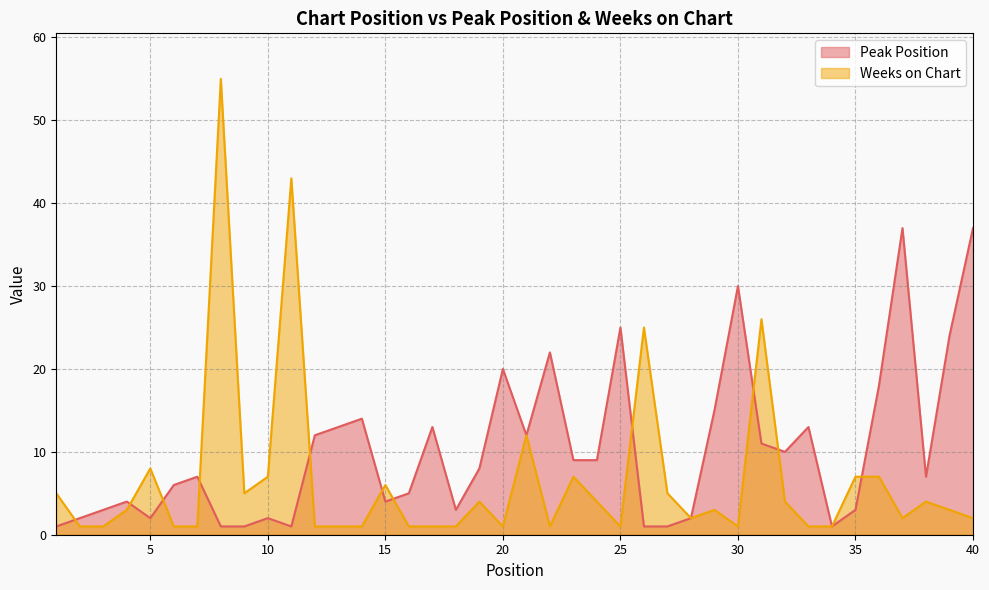

How many times do Peak Position and Weeks on Chart cross each other?

11